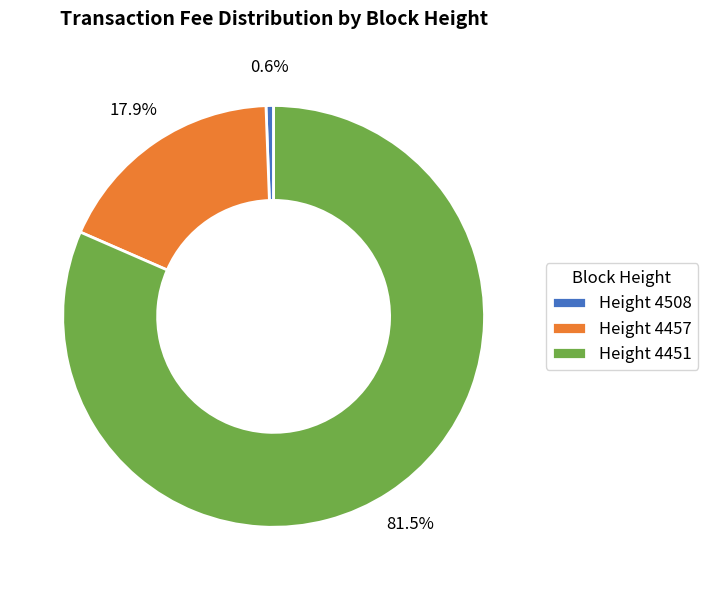

Does Height 4451 account for over 50% of the chart?

Yes